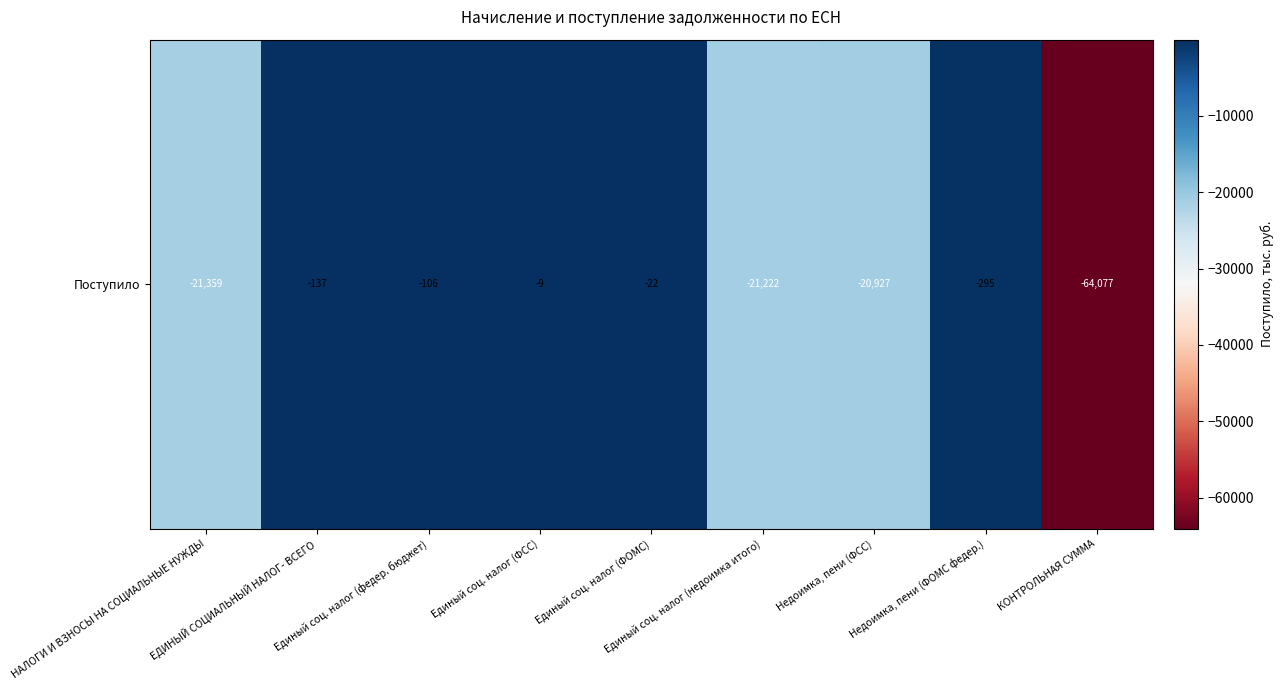

Reading left to right, list all the values displayed in this chart.

-21359	-137	-106	-9	-22	-21222	-20927	-295	-64077